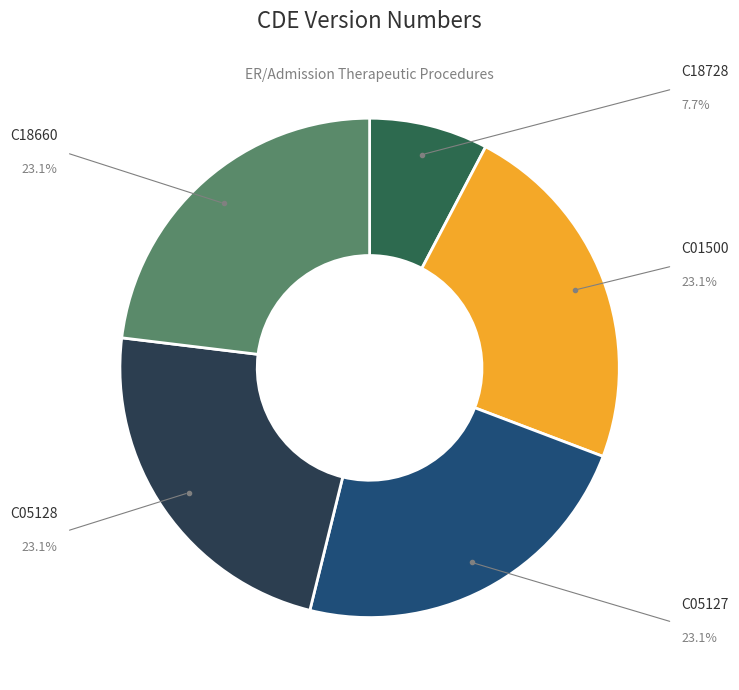

To the nearest percent, what is the difference between the largest and smallest slice percentages?

15%